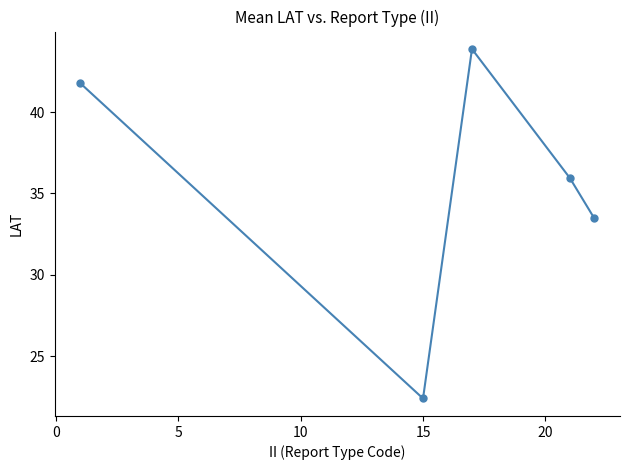

What is the value of the 2nd point from the left?

22.4